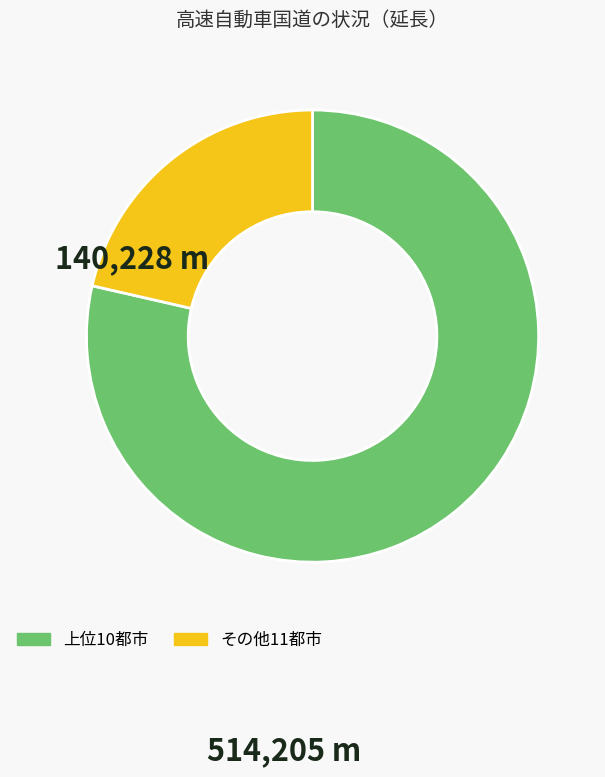

Which slice represents more than half of the pie?

上位10都市